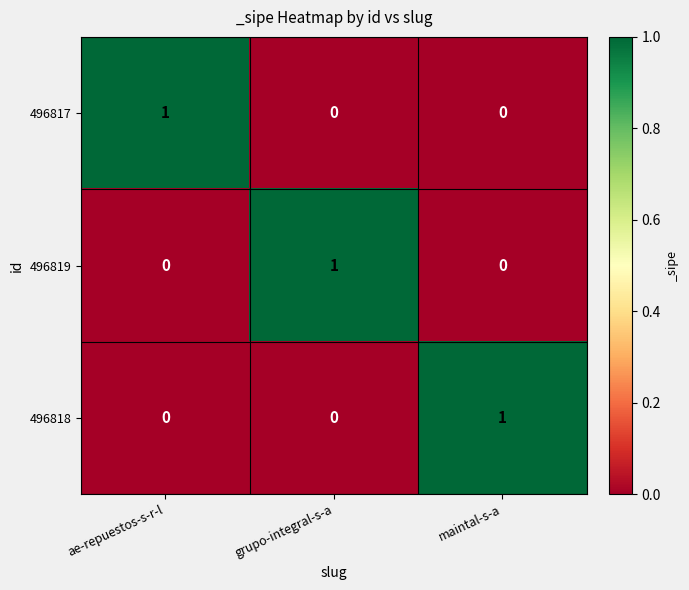

The value of 496817 at maintal-s-a is 0. True or false?

True